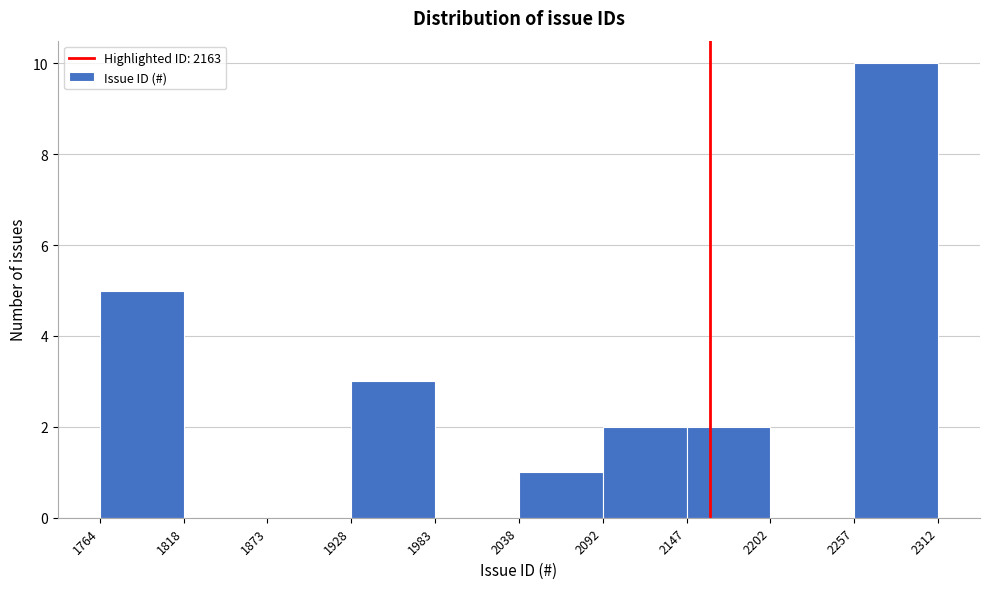

Reading left to right, transcribe this chart: for each bar, give the range it covers on the x-axis and its height. The values are not printed on the chart, so give them approximately, as read against the axis.

1764 to 1818: 5
1818 to 1873: 0
1873 to 1928: 0
1928 to 1983: 3
1983 to 2038: 0
2038 to 2092: 1
2092 to 2147: 2
2147 to 2202: 2
2202 to 2257: 0
2257 to 2312: 10